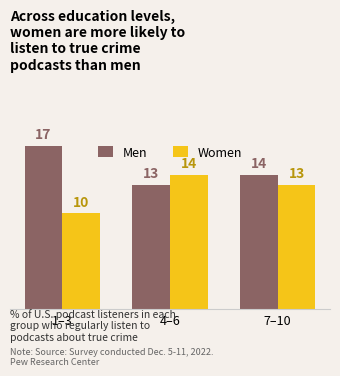

Rank the series by their maximum value, from highest to lowest.

Men, Women